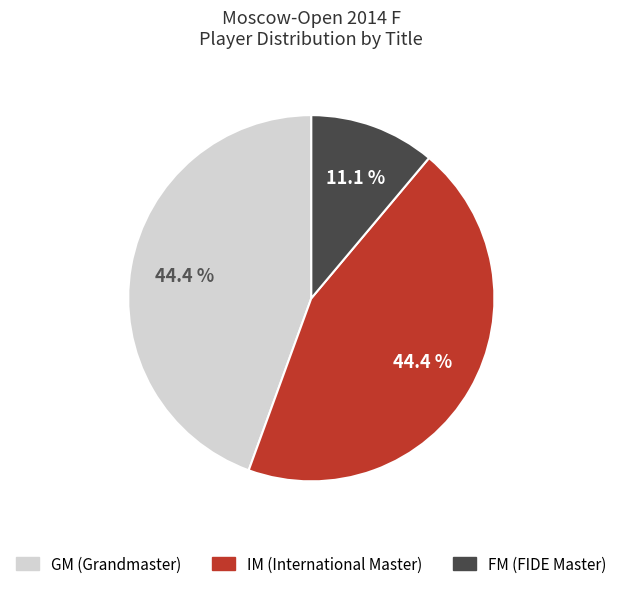

What is the ratio of the value at IM to the value at FM?

4.0